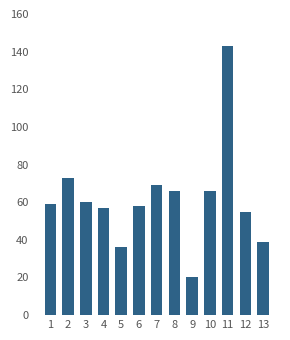

Which has a higher value, 1 or 4?

1